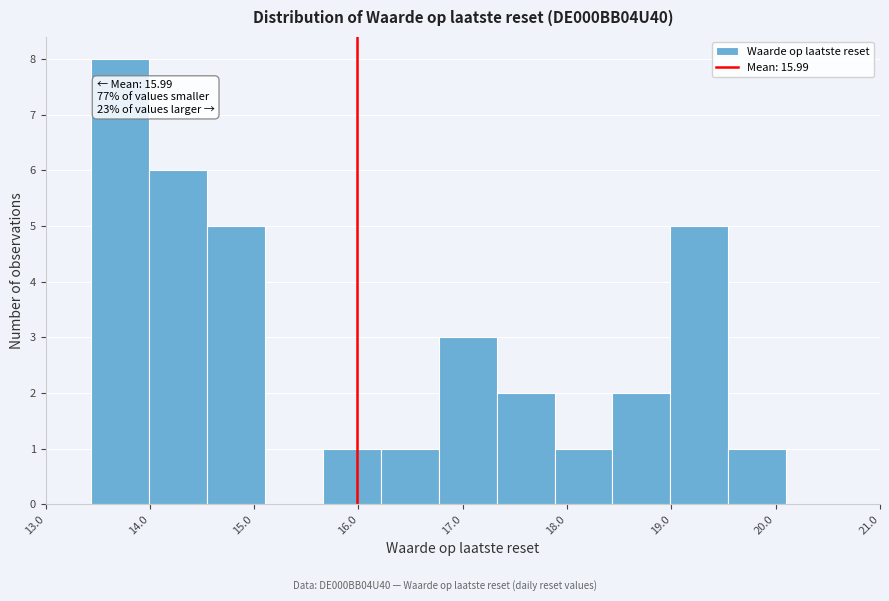

Over which range of the x-axis is the bar tallest?

13.4 to 14.0